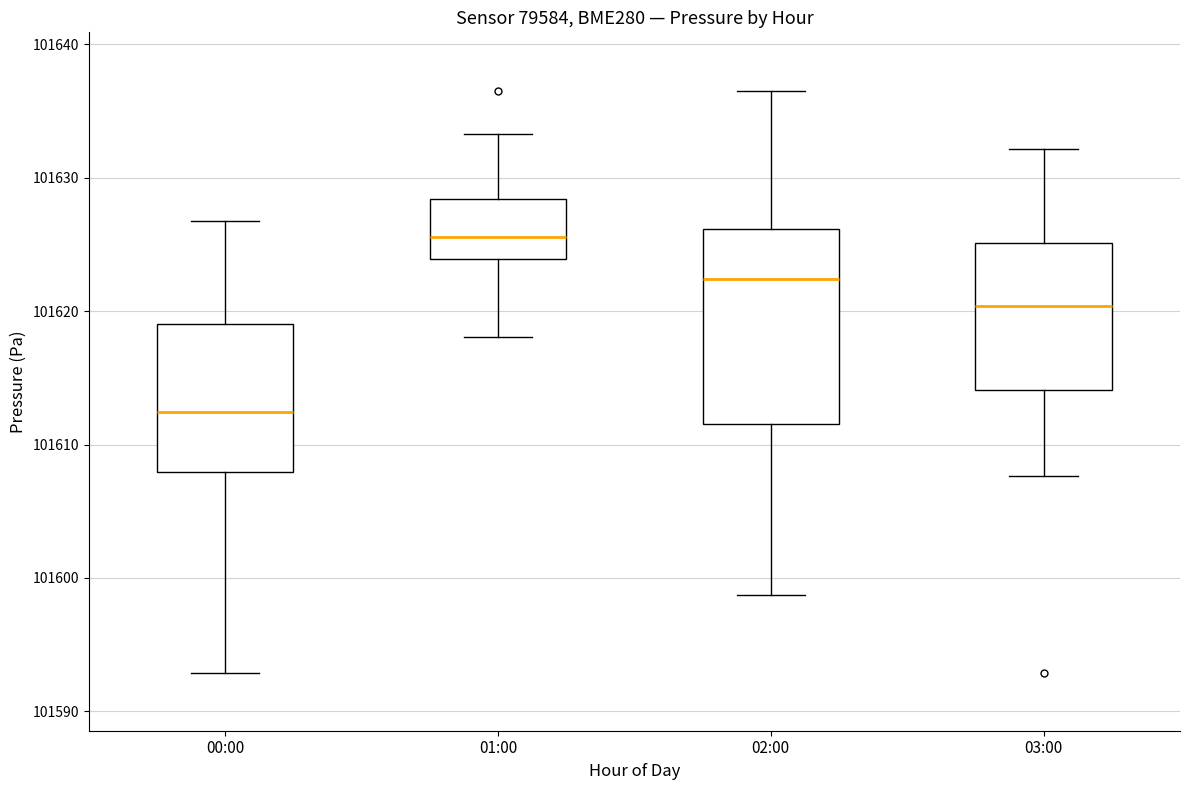

Which box's median line is the highest?

01:00